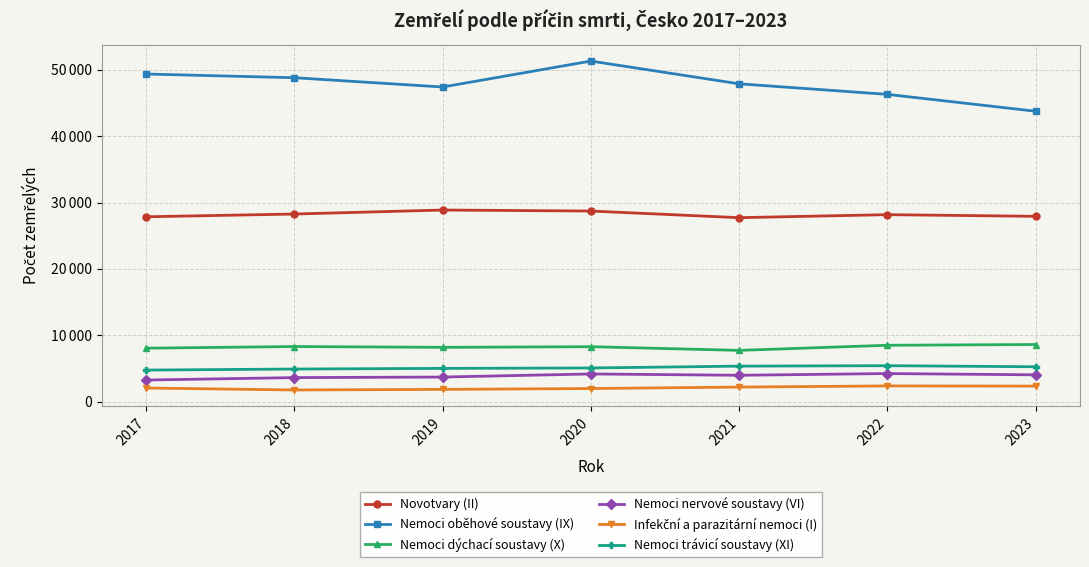

What is the value of the Nemoci oběhové soustavy (IX) point at the 7th from the left?

43745